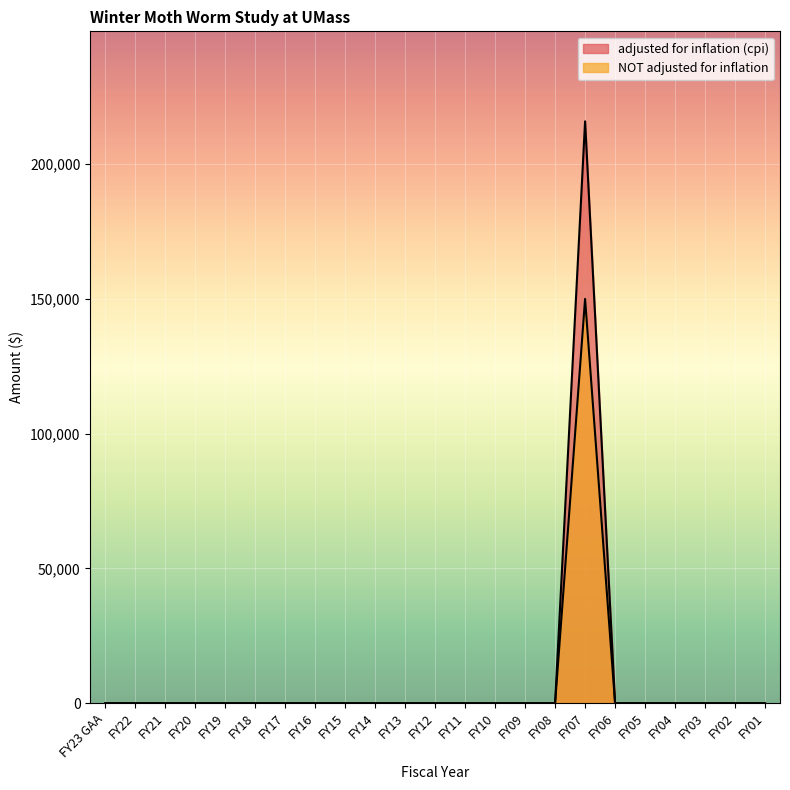

At FY05, list the series in order from largest to smallest.

adjusted for inflation (cpi), NOT adjusted for inflation